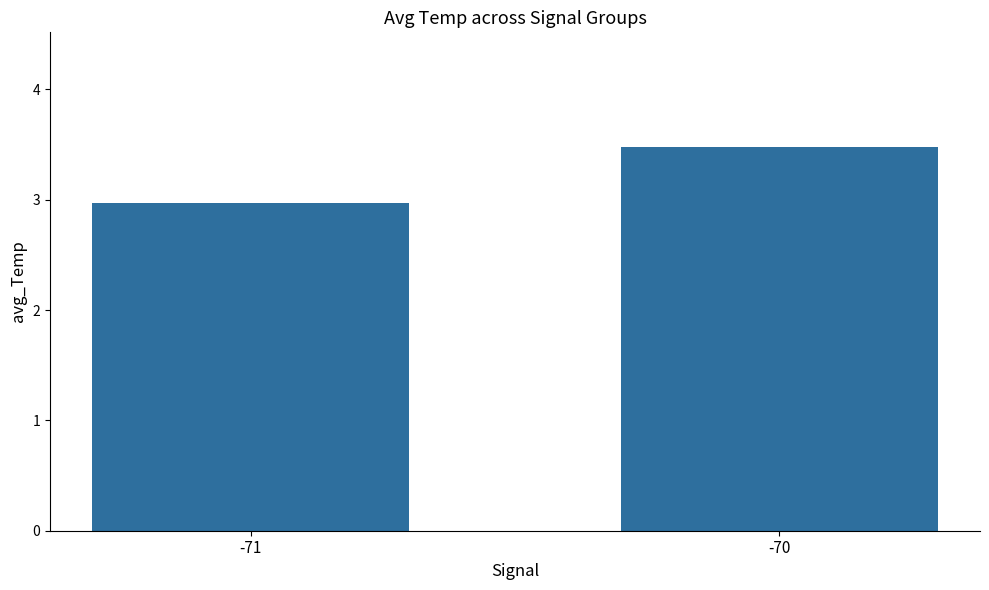

List the labels in order of value, smallest first.

-71, -70